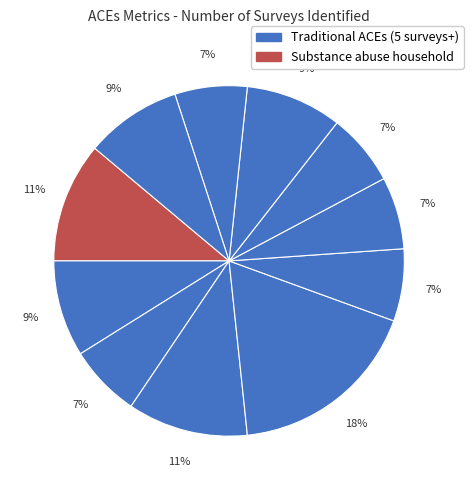

To the nearest percent, what is the difference between the largest and smallest slice percentages?

11%